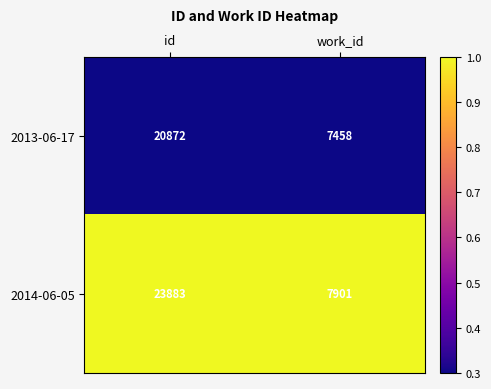

List the series in order of their peak value, lowest first.

2013-06-17, 2014-06-05